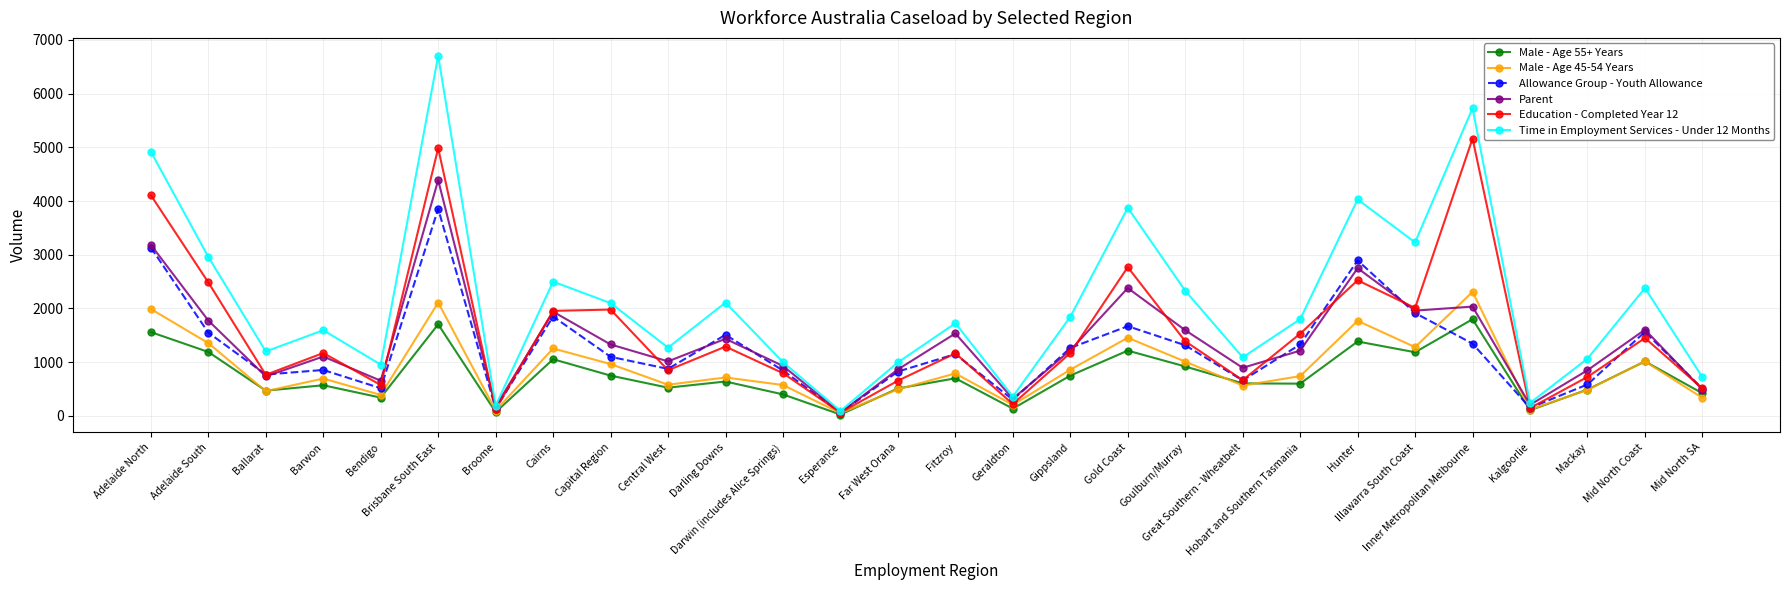

What are all the series names shown in the legend?

Male - Age 55+ Years, Male - Age 45-54 Years, Allowance Group - Youth Allowance, Parent, Education - Completed Year 12, Time in Employment Services - Under 12 Months